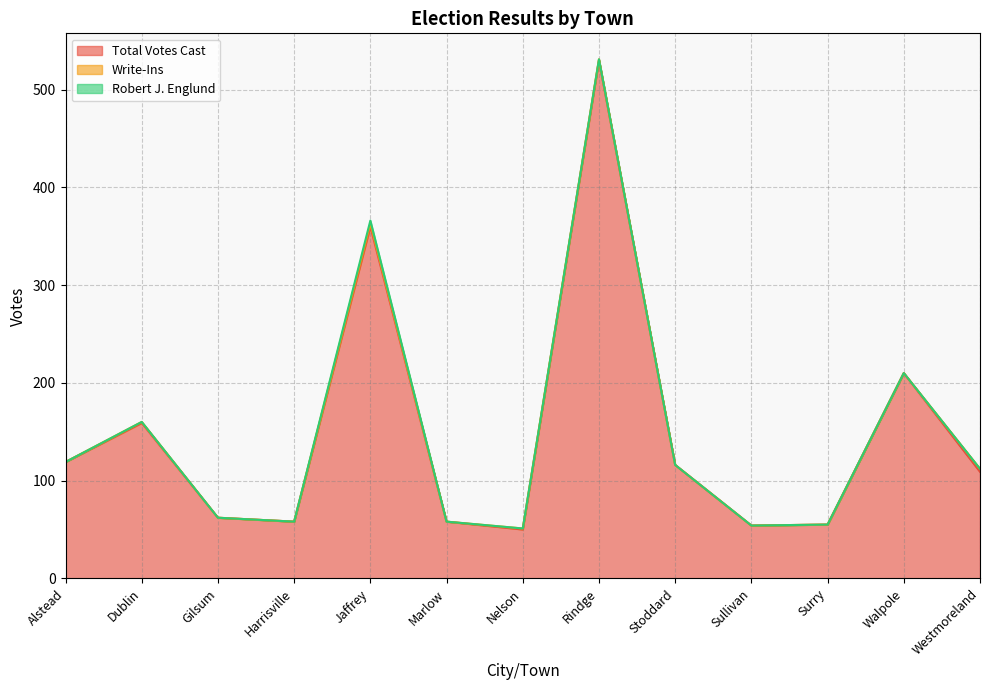

How many distinct data groups are displayed?

3